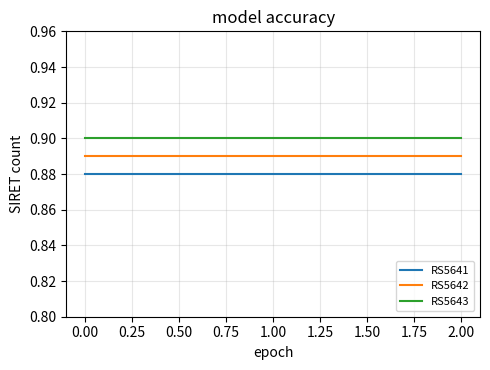

Which series has the largest total across all categories?

RS5643